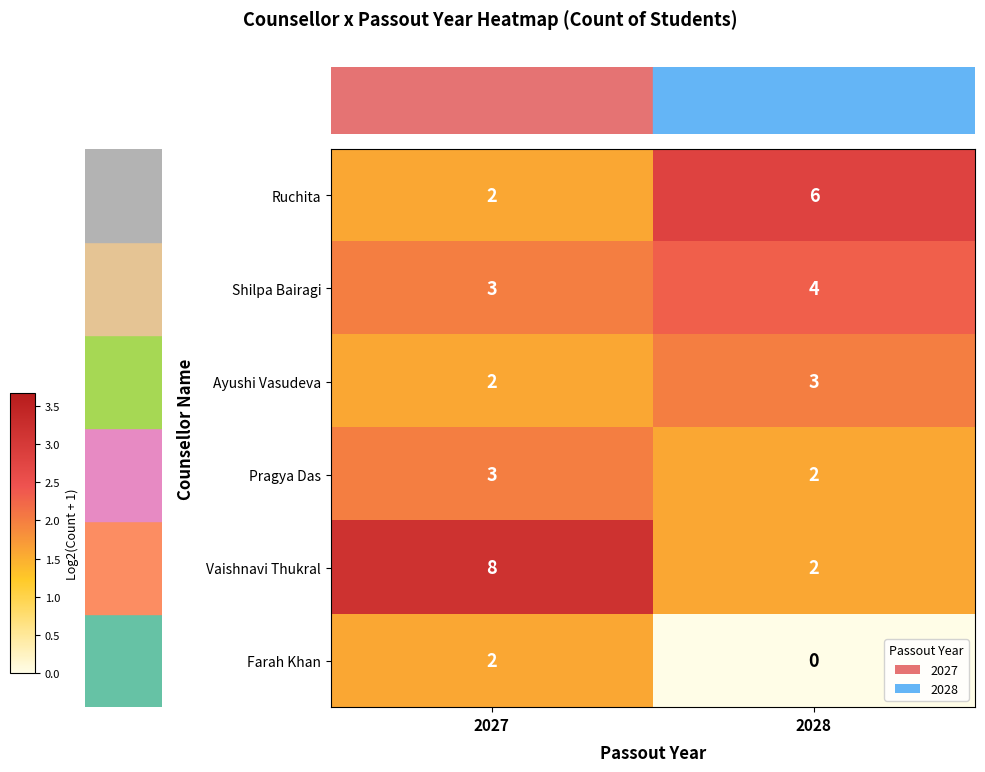

Which series has the largest total across all categories?

Vaishnavi Thukral